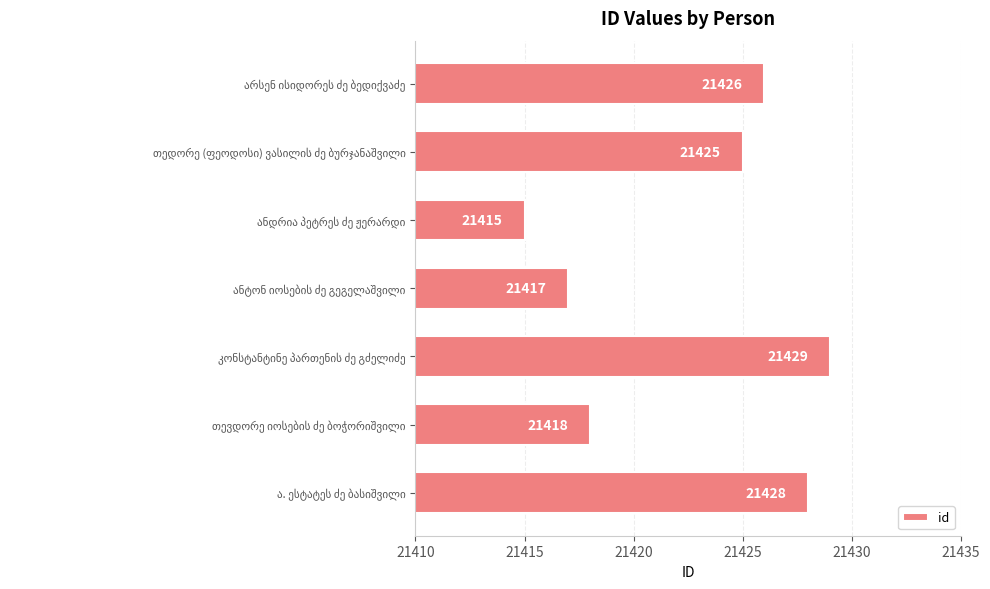

What is the smallest value displayed?

21415